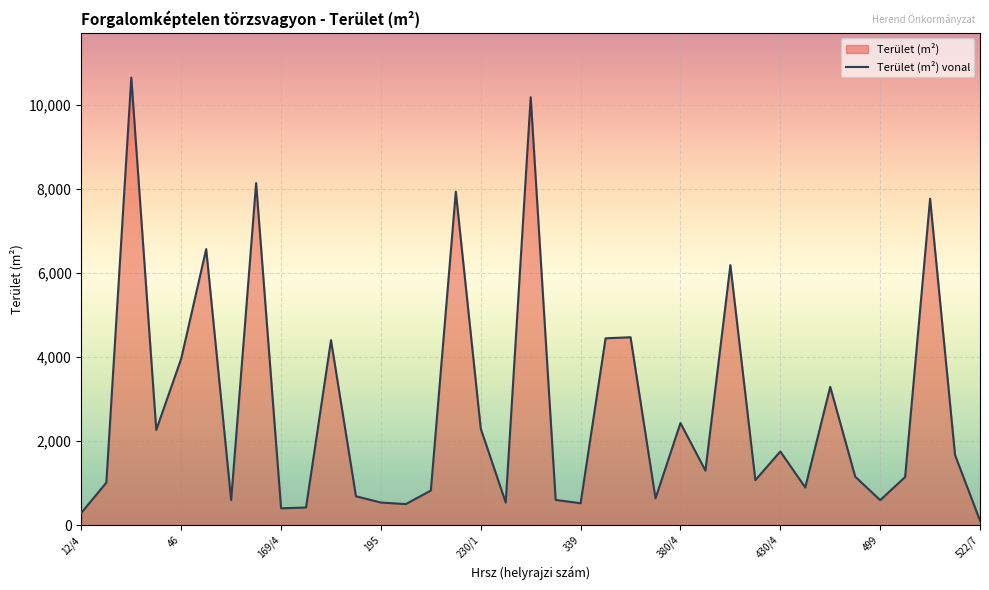

Count the number of values greater than 1155.

18